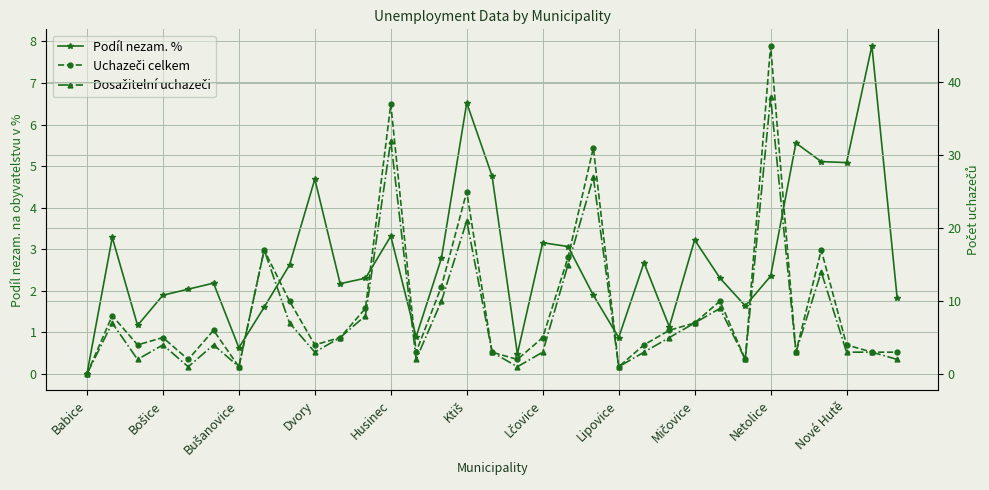

Is the value of Podíl nezam. % at 22 greater than the value of Uchazeči celkem at 23?

No